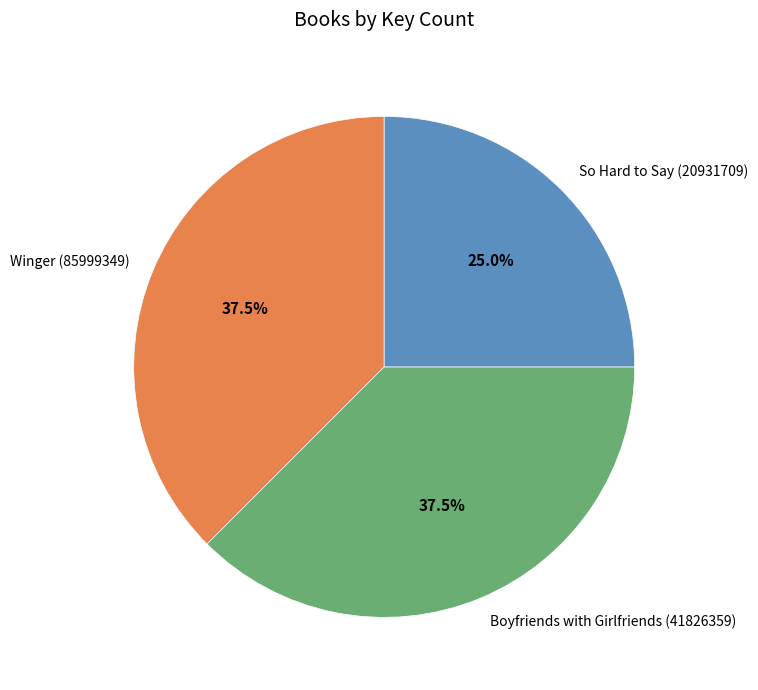

What is the ratio of the value at Boyfriends with Girlfriends (41826359) to the value at So Hard to Say (20931709)?

1.5